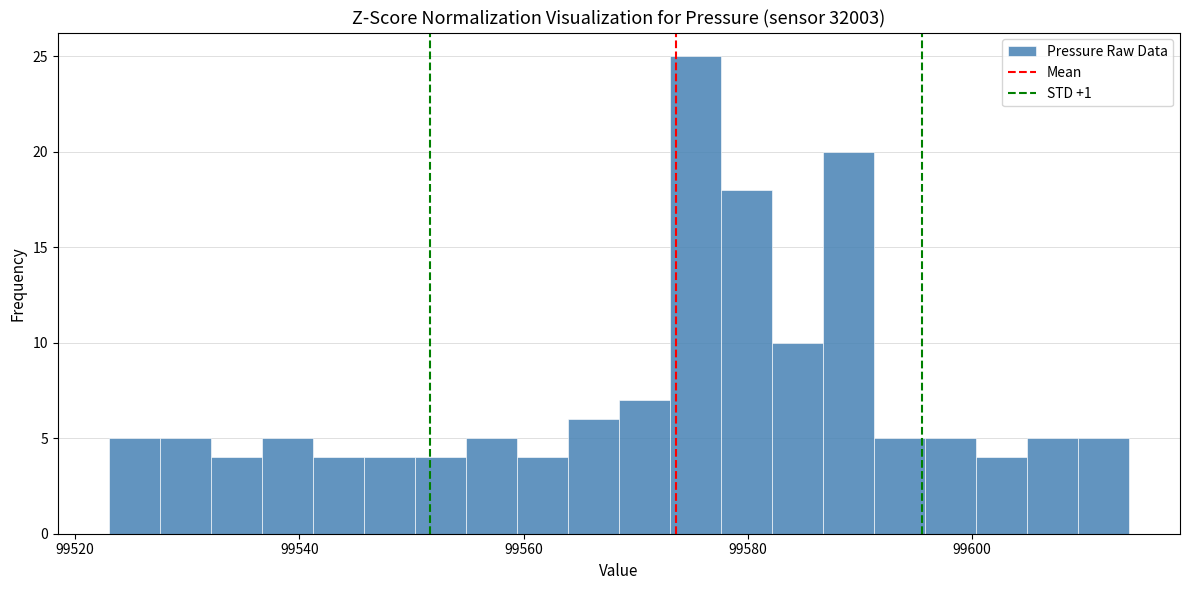

Read against the x-axis, roughly where is the centre of the tallest bar?

99576